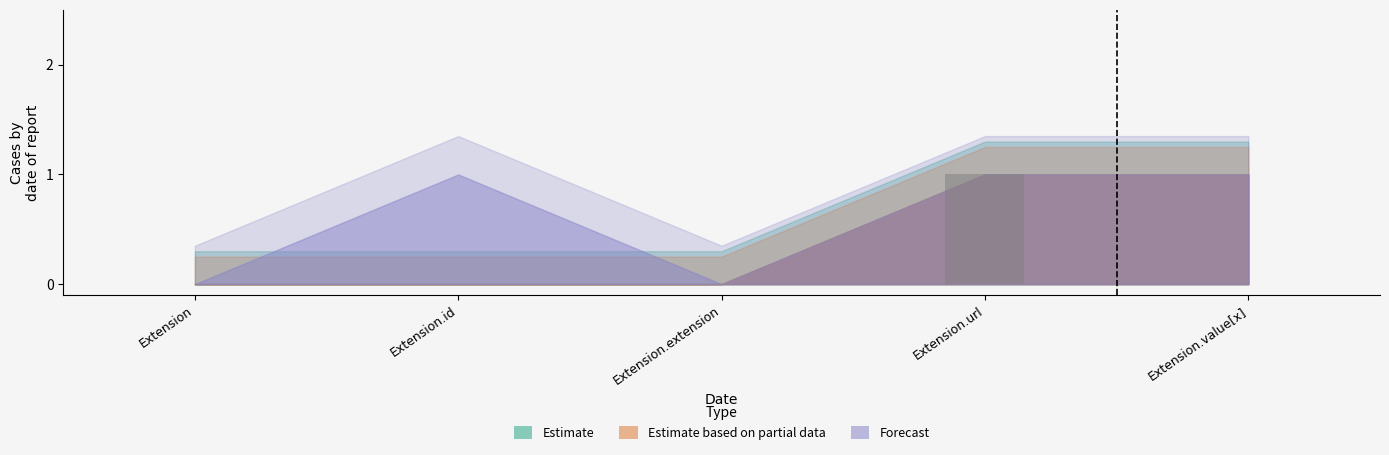

Reading left to right, extract all data points from this chart.

Extension=0	Extension.id=0	Extension.extension=0	Extension.url=1	Extension.value[x]=0